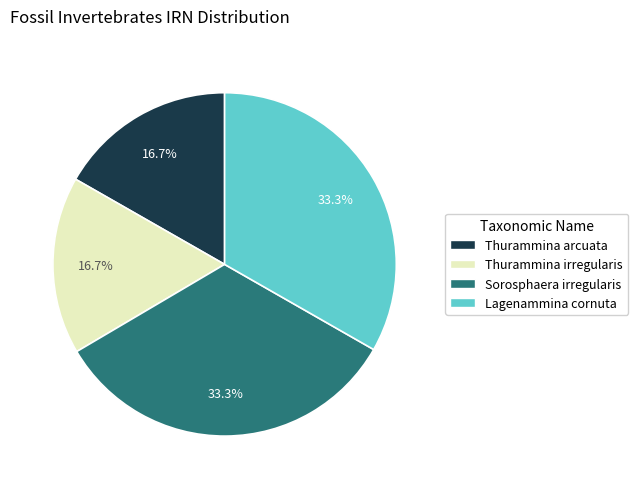

To the nearest percent, what is the difference between the largest and smallest slice percentages?

17%